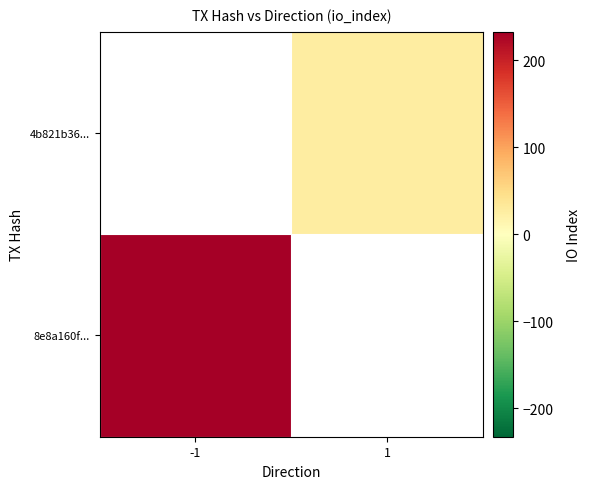

Count the number of data series in this chart.

2